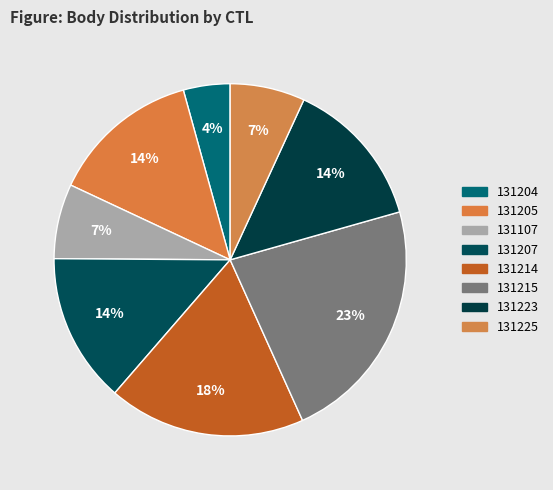

How many slices are in this pie chart?

8